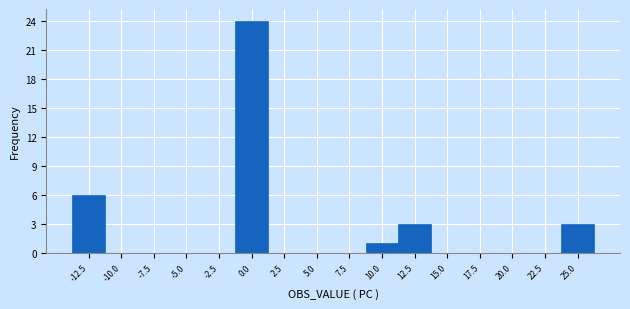

How tall is the bar that spans -13.75 to -11.25 on the x-axis? Neither the bar edges nor the heights are printed on the chart, so give them approximately, as read against the axes.

6